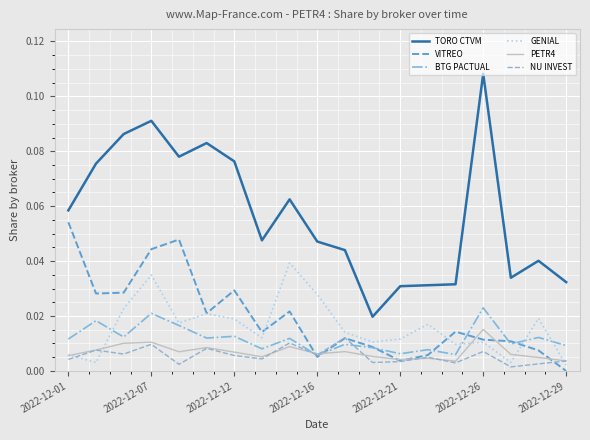

Which series has the largest total across all categories?

TORO CTVM